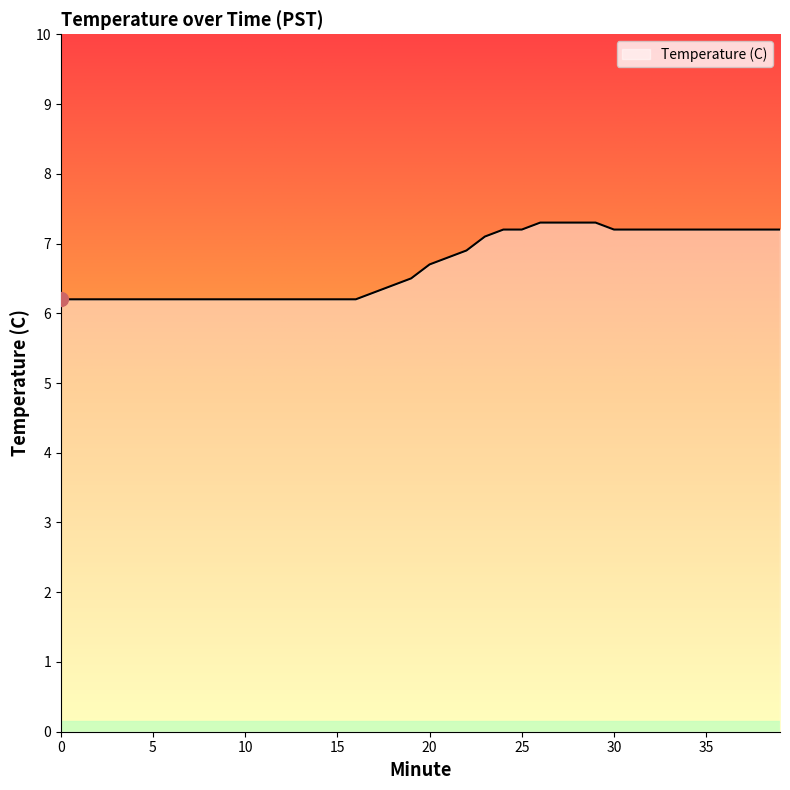

What is the smallest value displayed?

6.2